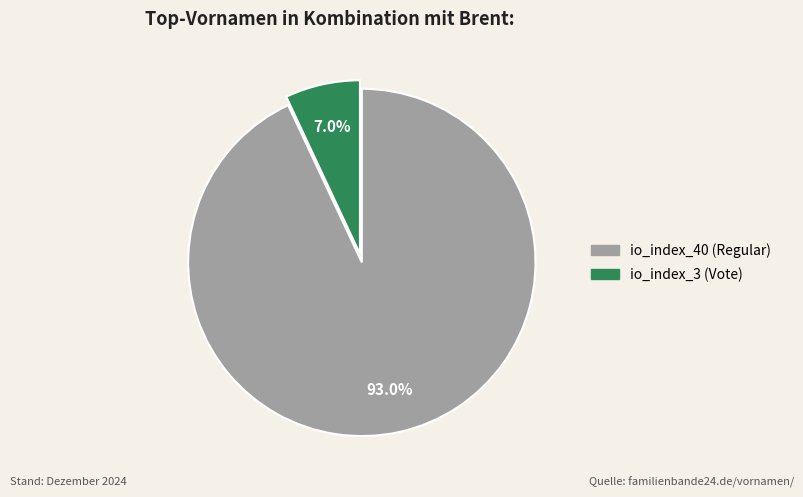

Which has a higher value, io_index_40 (Regular) or io_index_3 (Vote)?

io_index_40 (Regular)